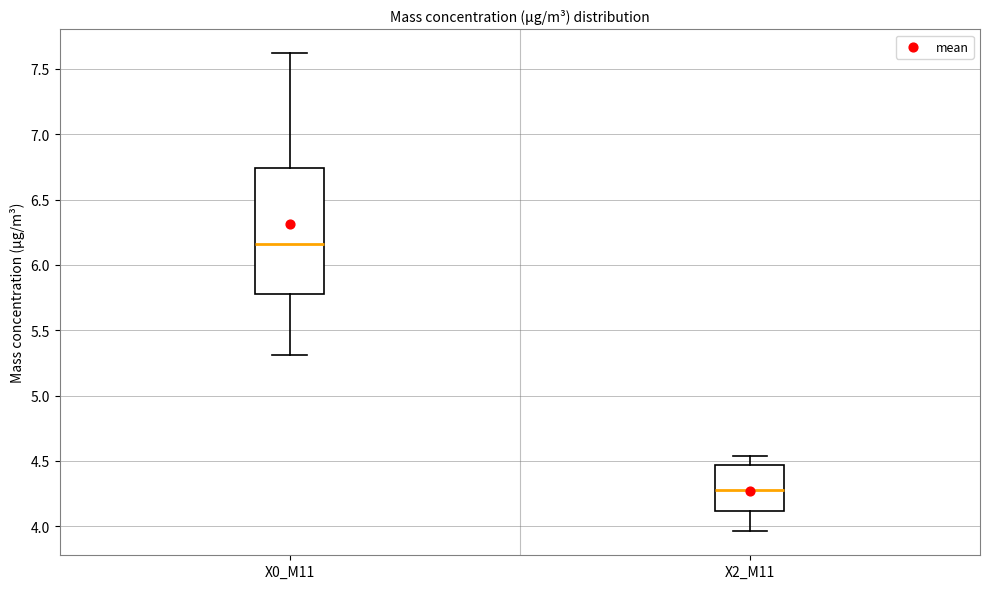

Which box is the tallest, from its lower edge to its upper edge?

X0_M11